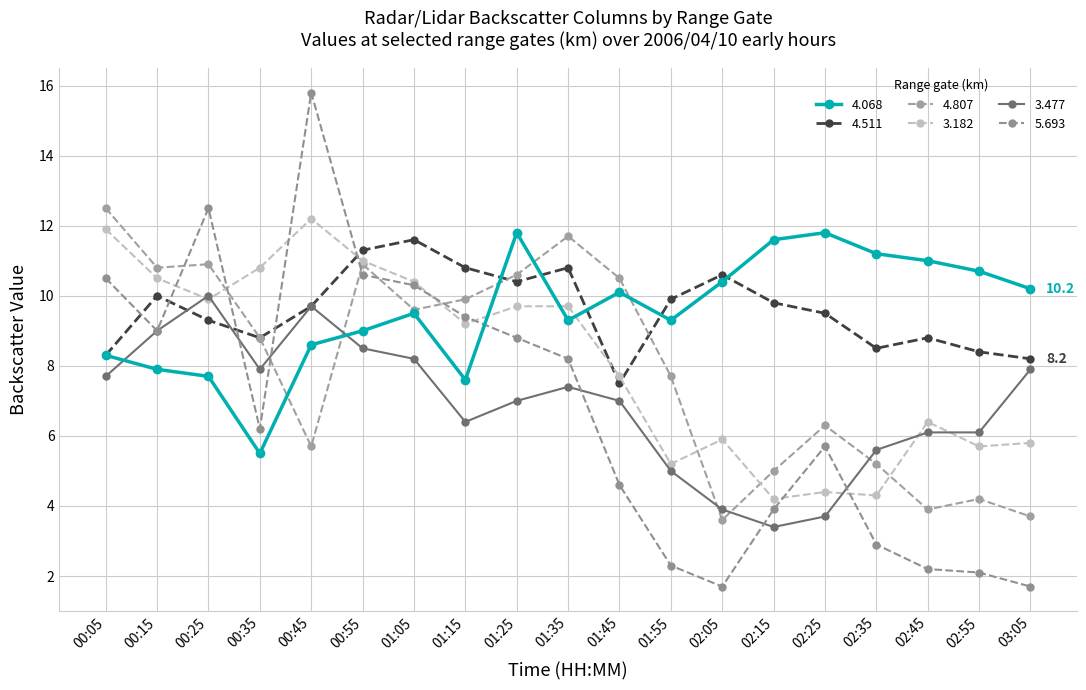

Is it true that 3.477 equals 6.1 at 02:55?

True